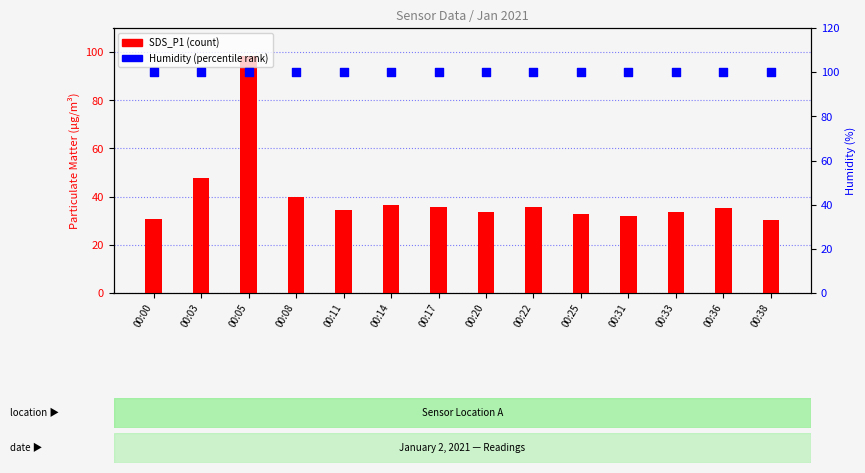

What is the total value across all series at 00:38?

130.4